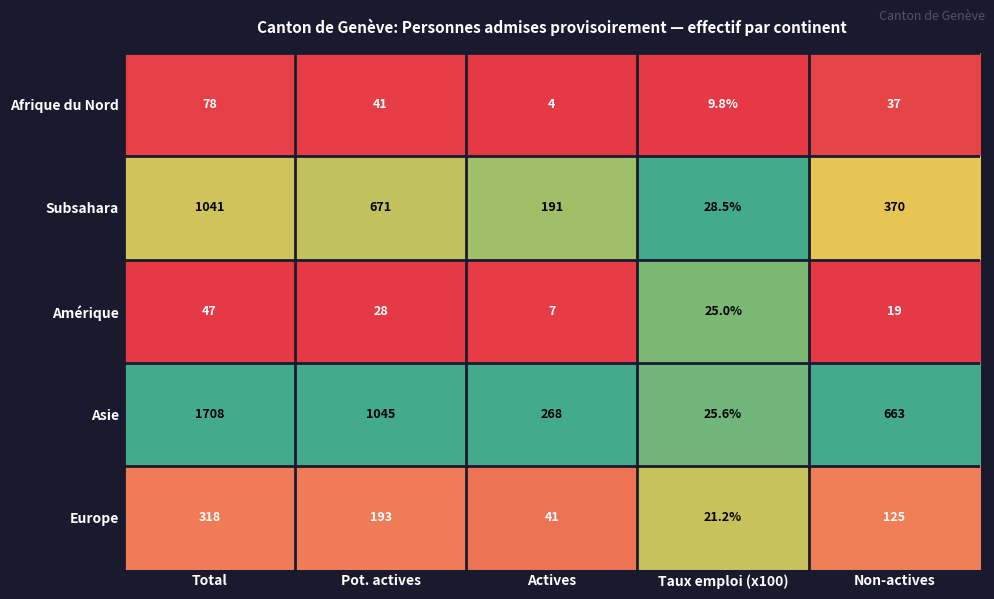

What is the total value across all series at Total?

3192.0